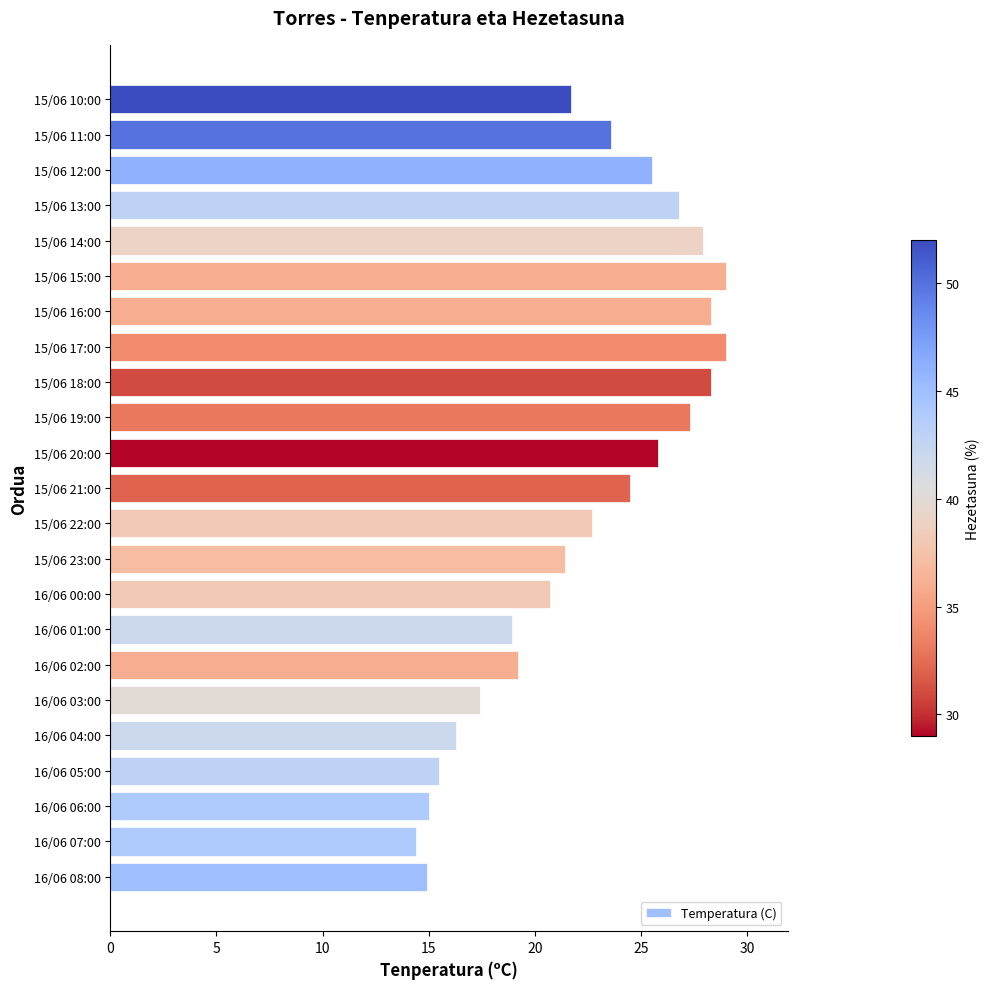

What is the average value?

22.4